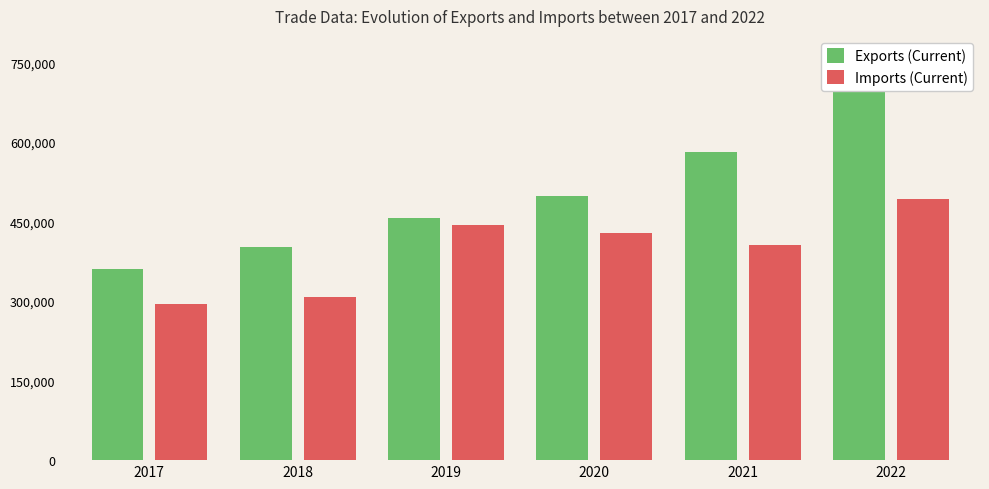

How many series are shown in this chart?

2